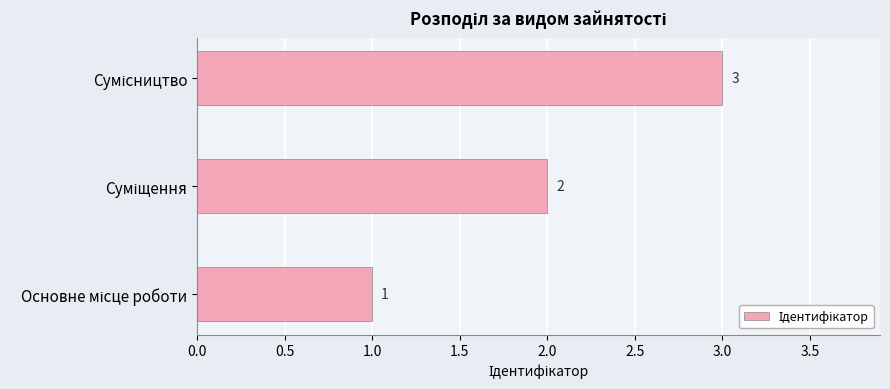

What is the greatest value displayed?

3